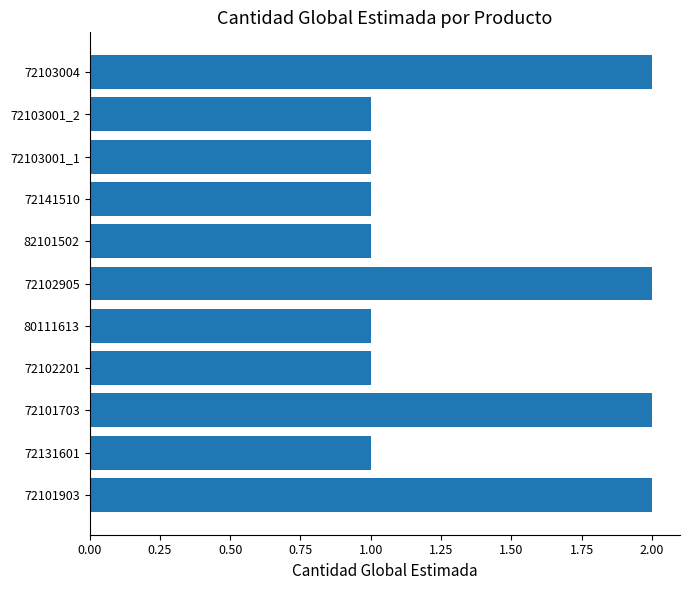

What is the sum of all values?

15